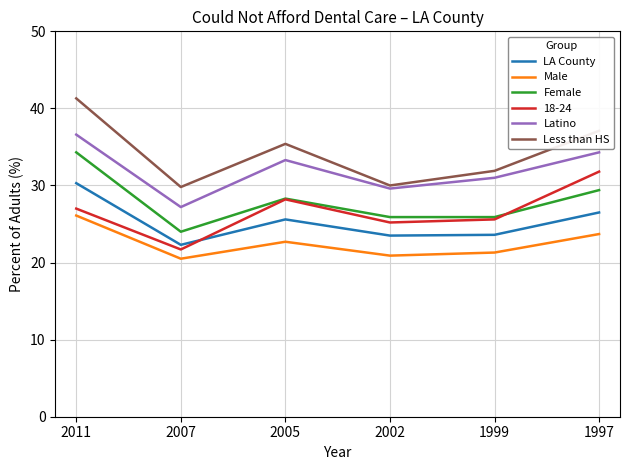

What is the average value of the Latino series?

32.0